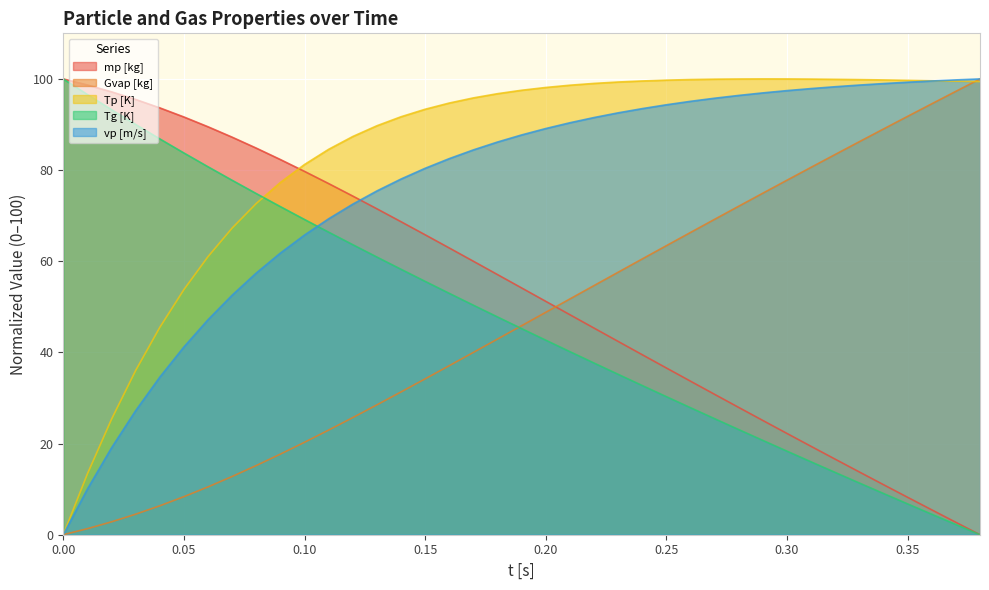

Which has a higher value, 0.21 or 0.24?

0.24